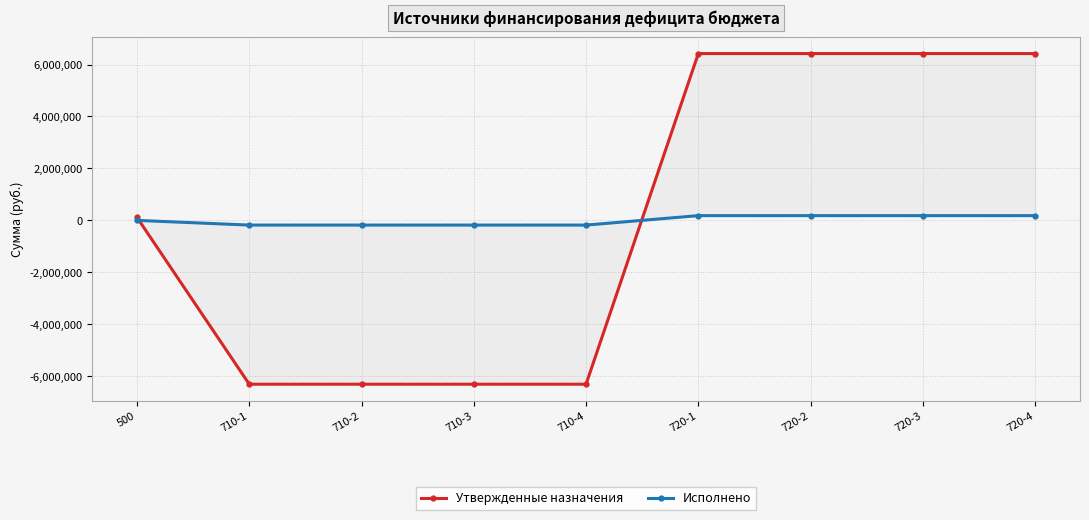

Which series has the largest total across all categories?

Утвержденные назначения